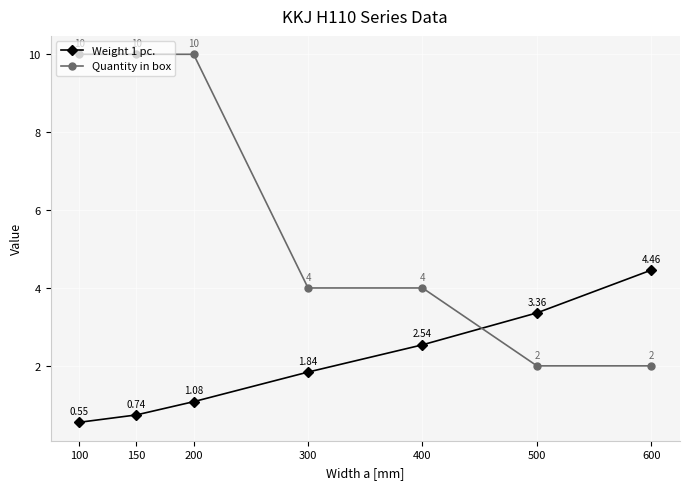

Rank the series at 400 from highest to lowest value.

Quantity in box, Weight 1 pc.